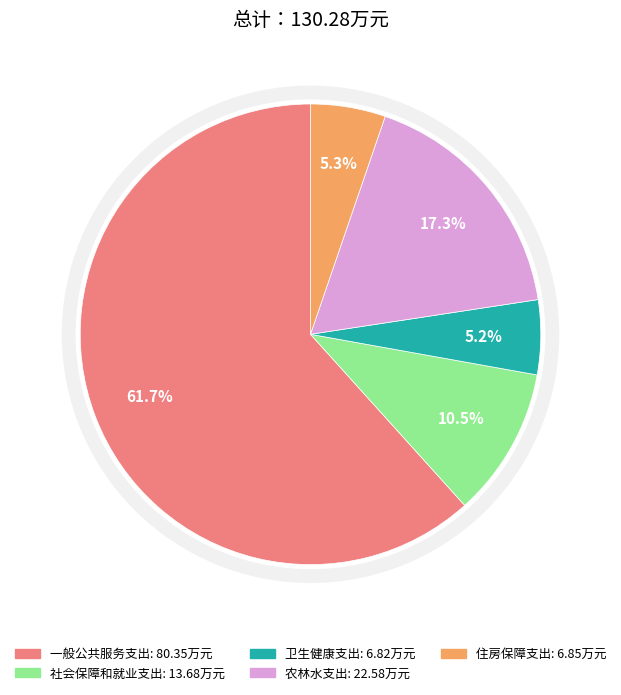

How many segments does this pie chart have?

5